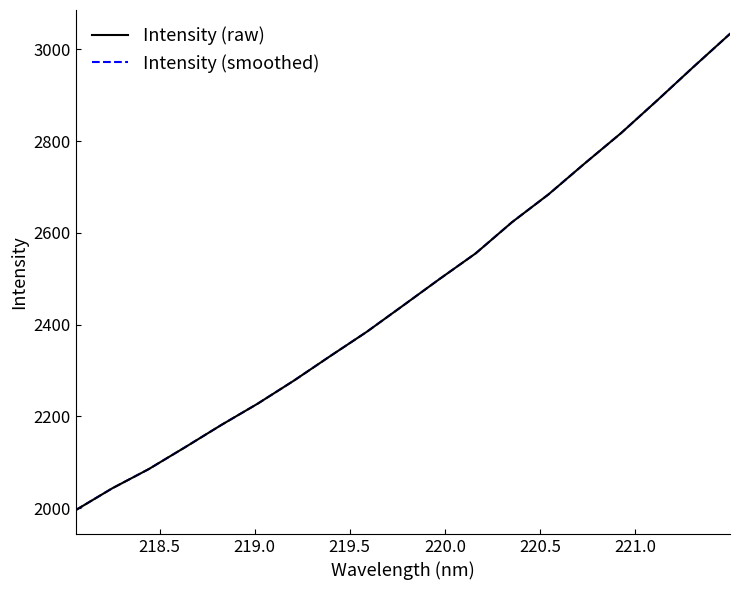

Does the chart have visible grid lines?

No